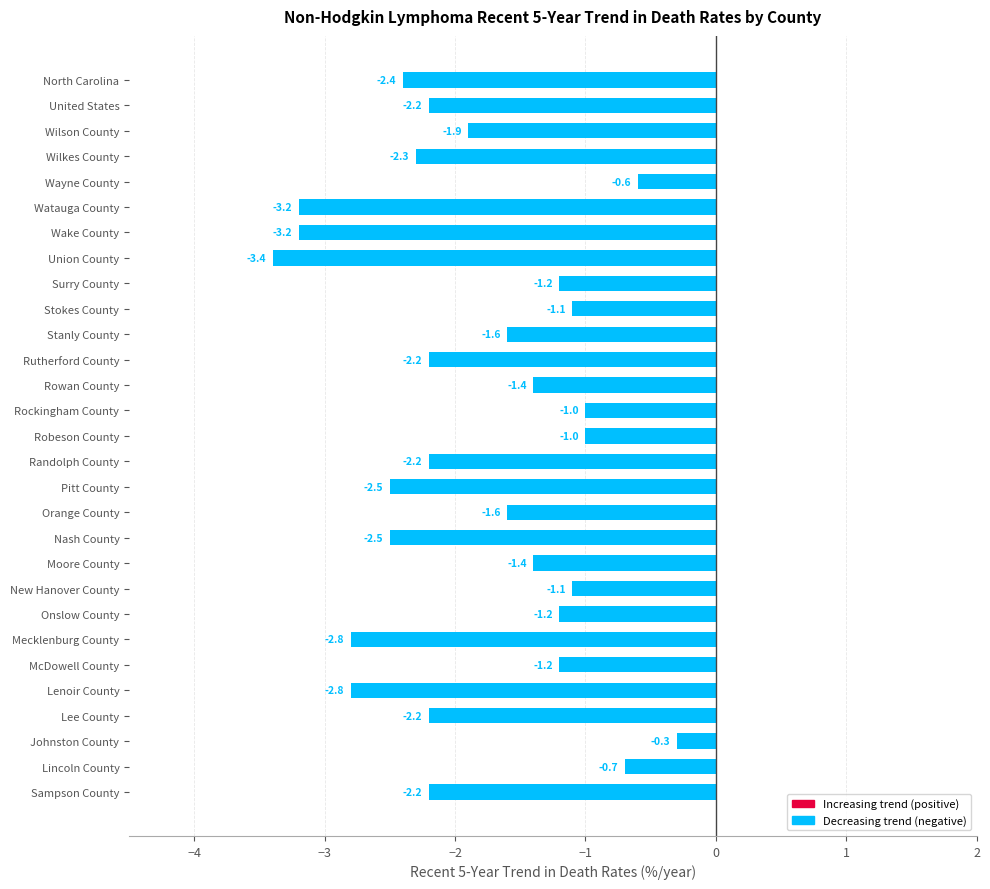

What is the difference between the second highest and second lowest values?

2.6